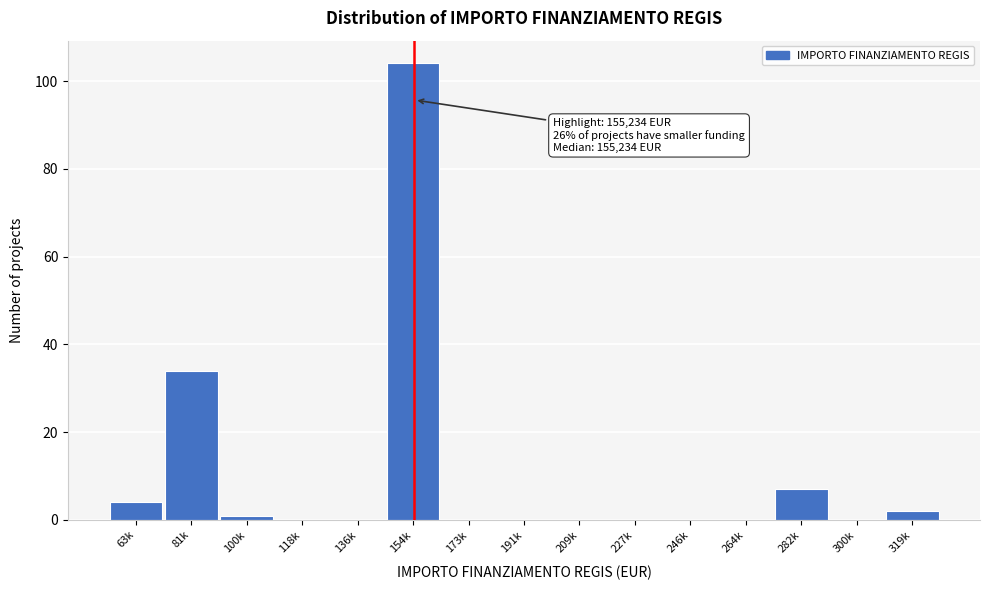

Reading left to right, extract all data points from this chart.

63k=4	81k=34	100k=1	118k=0	136k=0	154k=104	173k=0	191k=0	209k=0	227k=0	246k=0	264k=0	282k=7	300k=0	319k=2